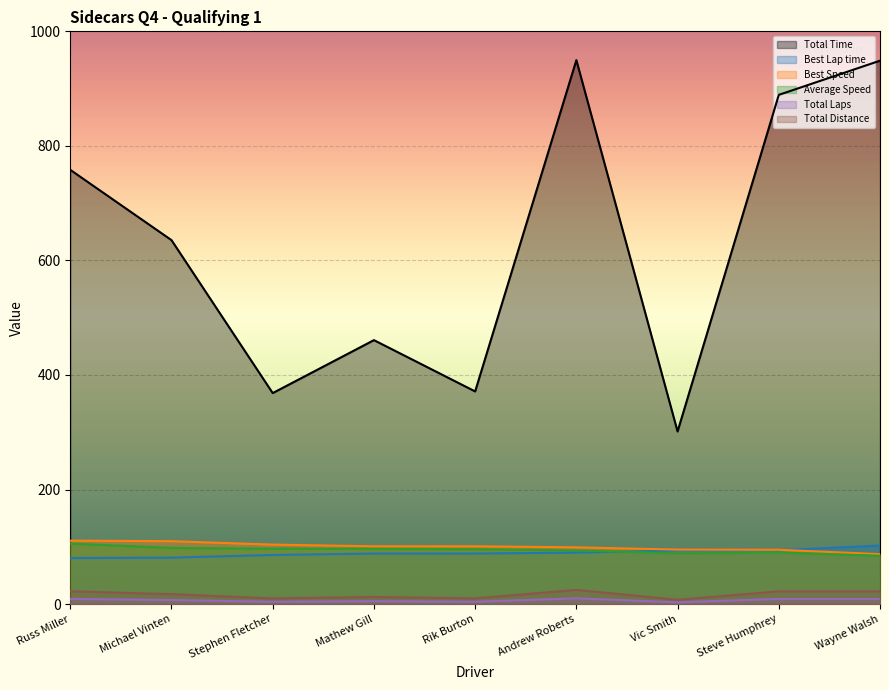

Is the value of Best Lap time at Russ Miller greater than the value of Total Time at Rik Burton?

No